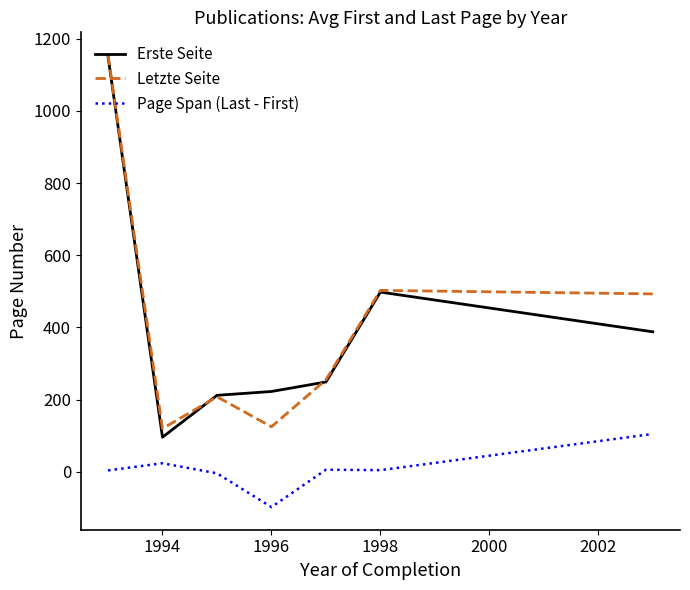

What is the difference between the second highest and second lowest values in the Page Span (Last - First) series?

27.8